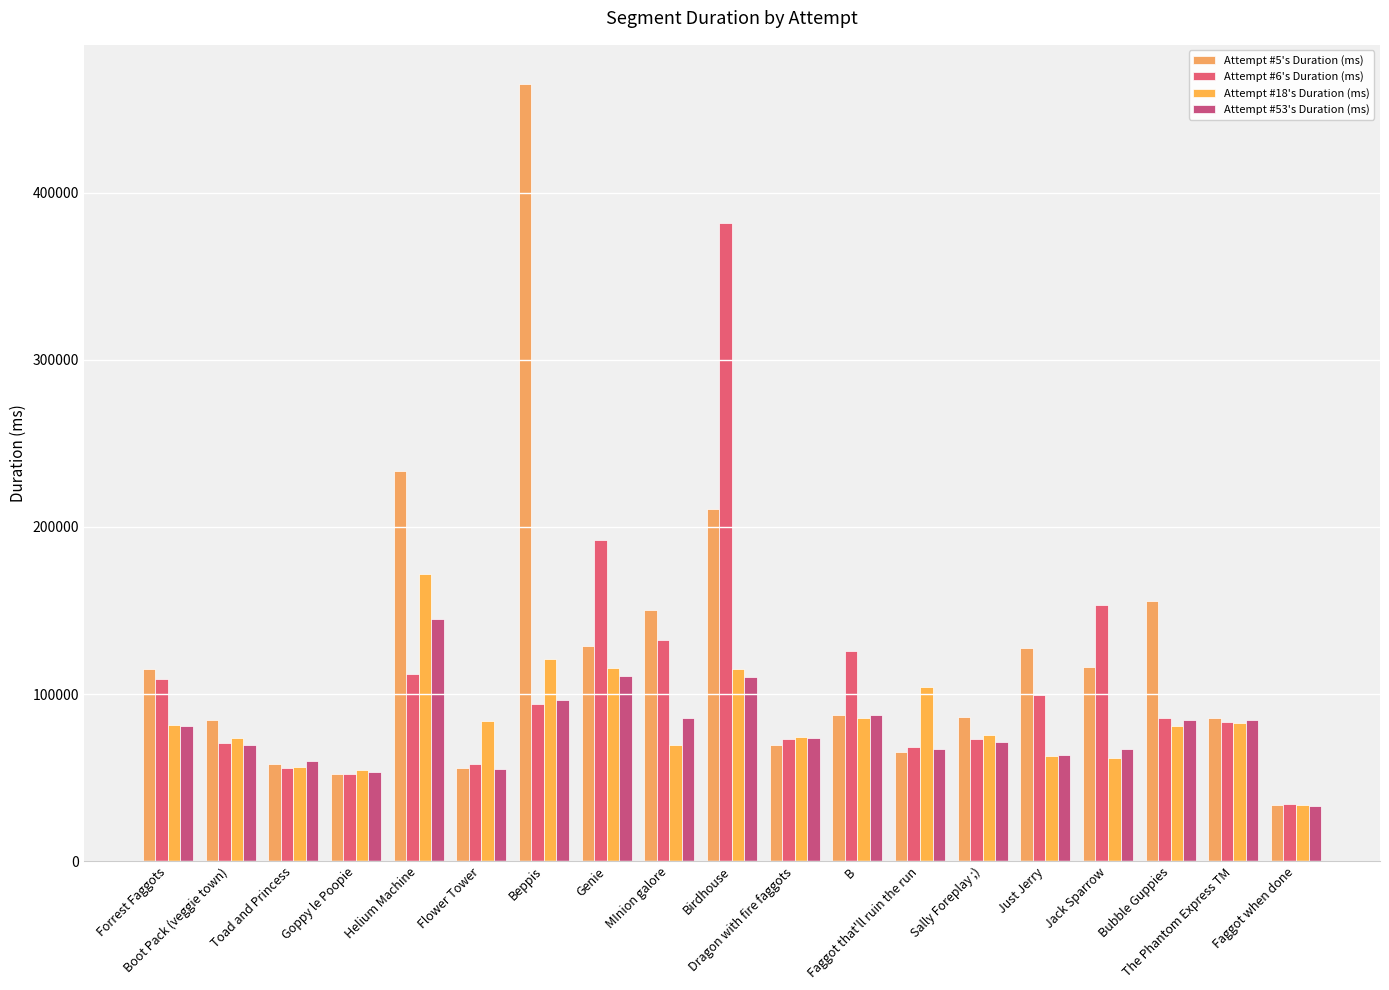

How many data points in Attempt #53's Duration (ms) are less than 73971?

9